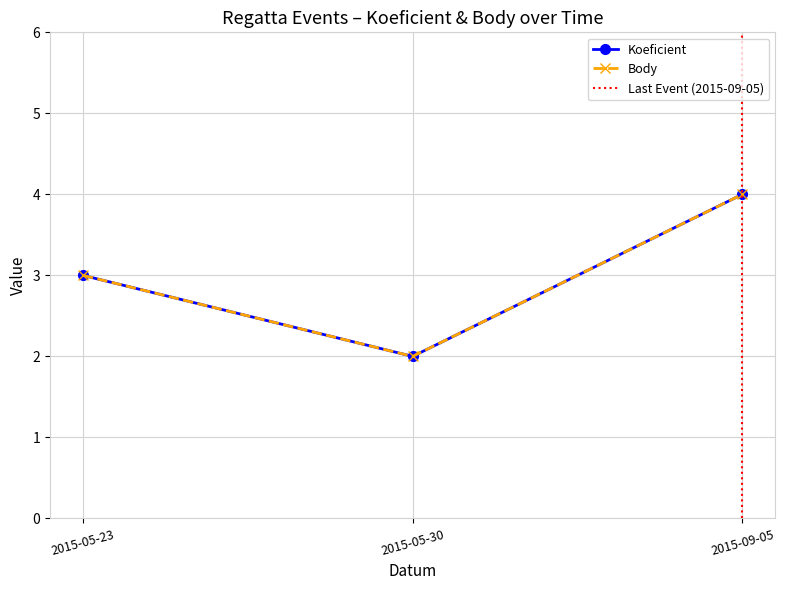

How many values in the Body series exceed 3?

1